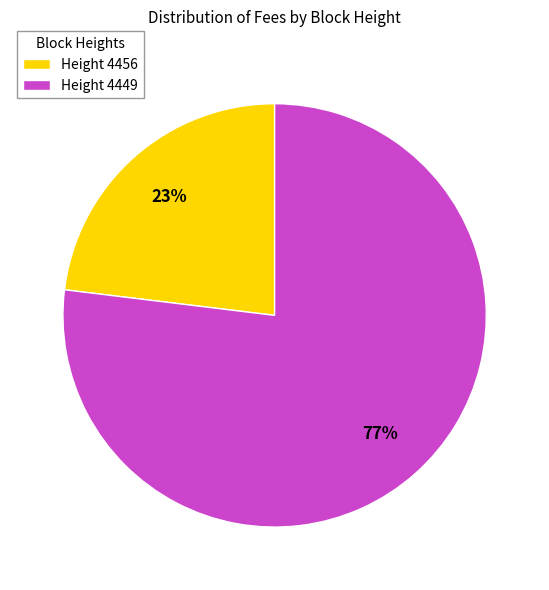

Does Height 4456 account for over 50% of the chart?

No